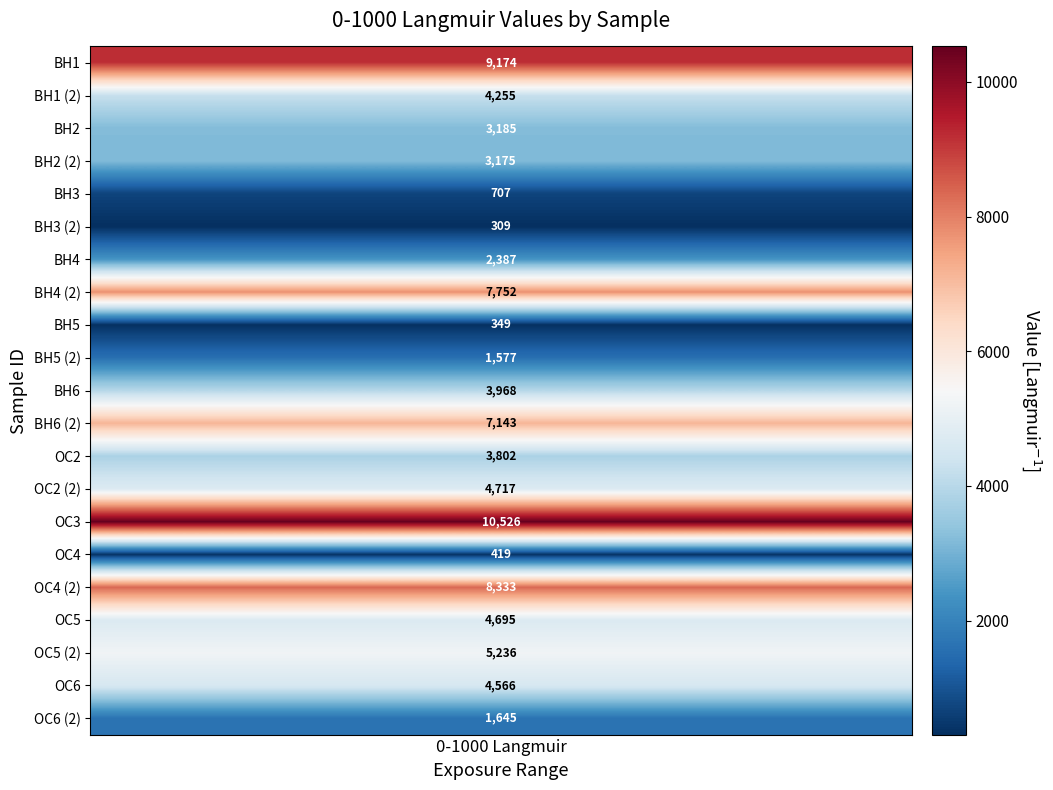

What is the sum of all values?

87919.7